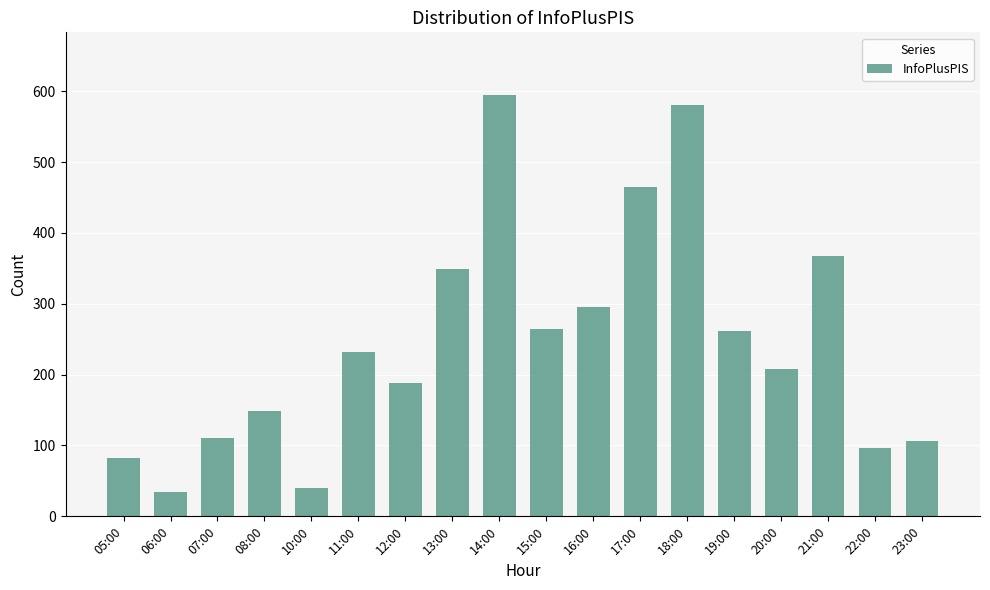

What is the label of the 18th bar from the right?

05:00